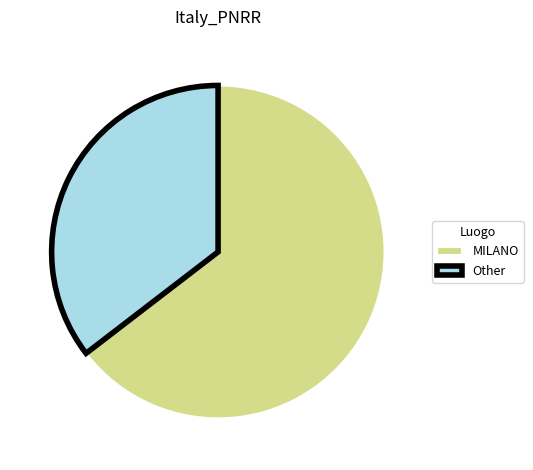

Is there any slice that represents more than half of the pie?

Yes